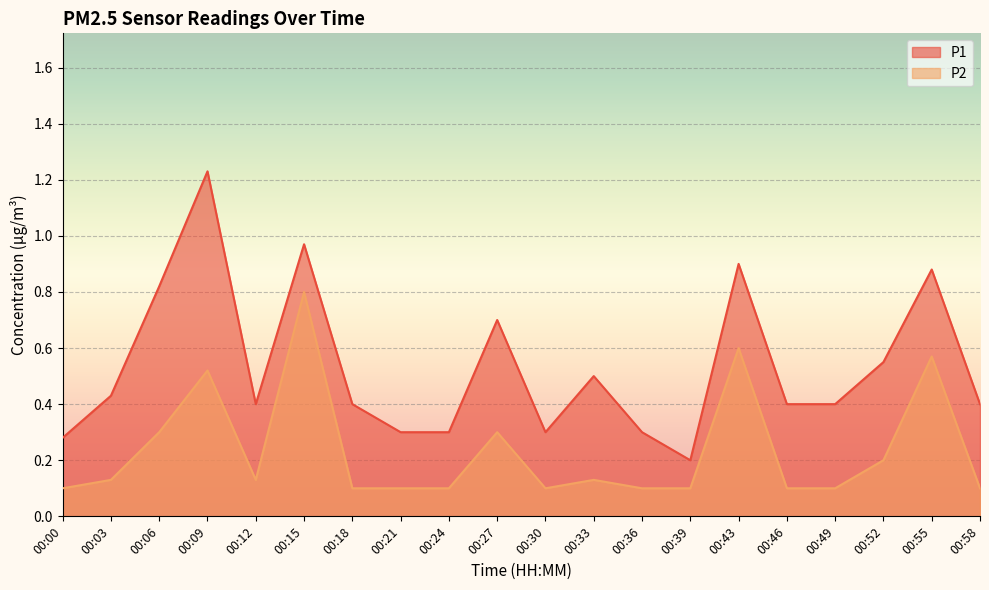

True or false: P2 and P1 cross at least once.

False